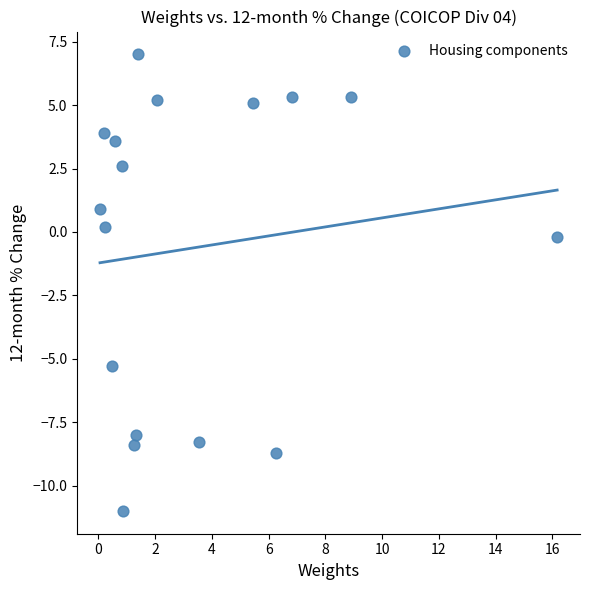

What is the range of X values (max minus min)?

16.1